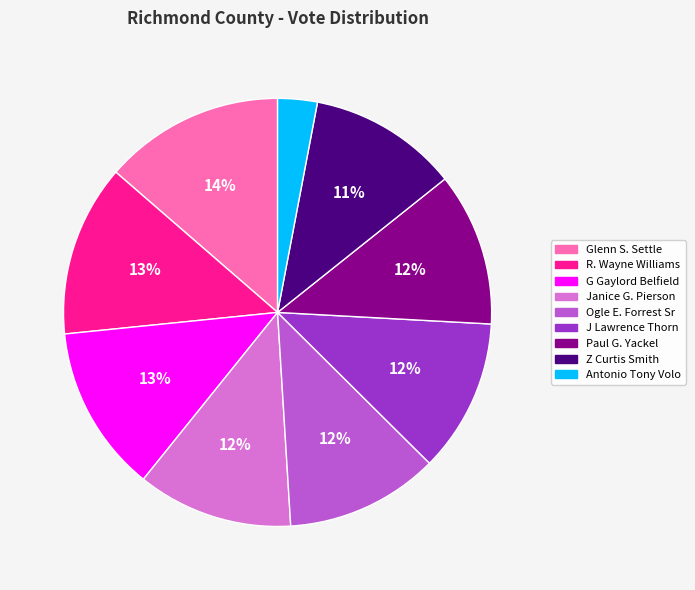

Is R. Wayne Williams the majority of the pie?

No